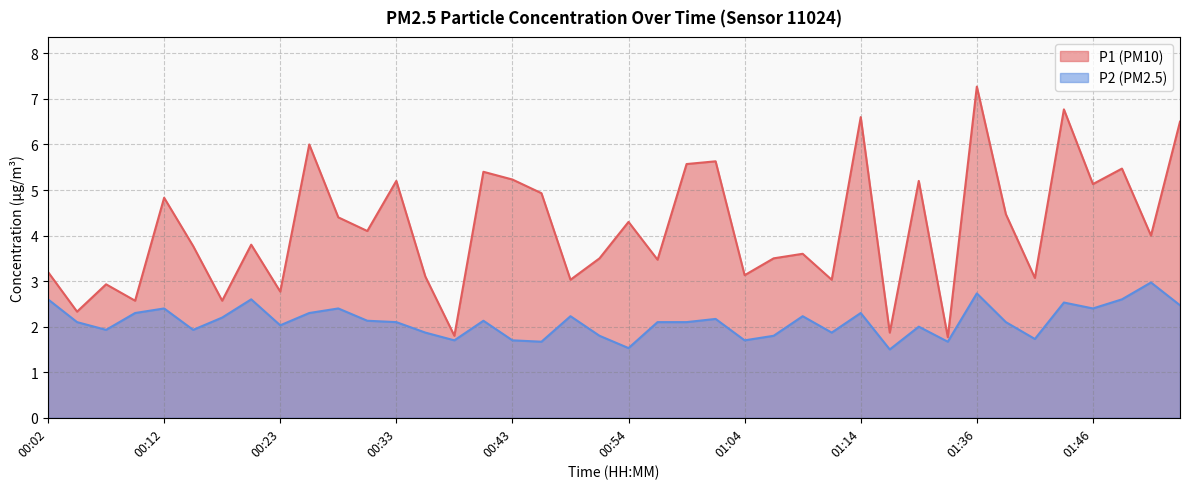

Count the number of data series in this chart.

2